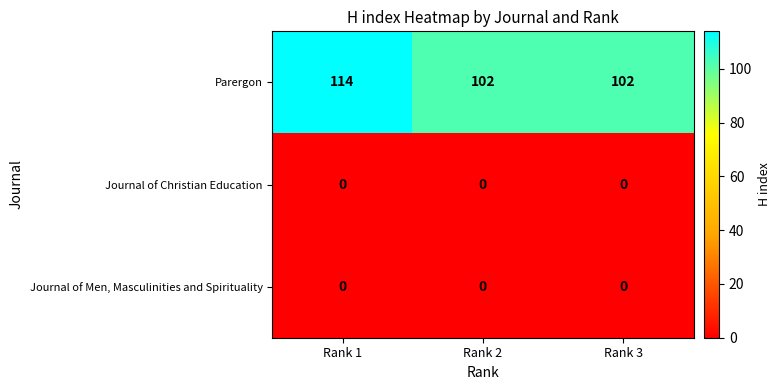

What is the sum of all Parergon values?

318